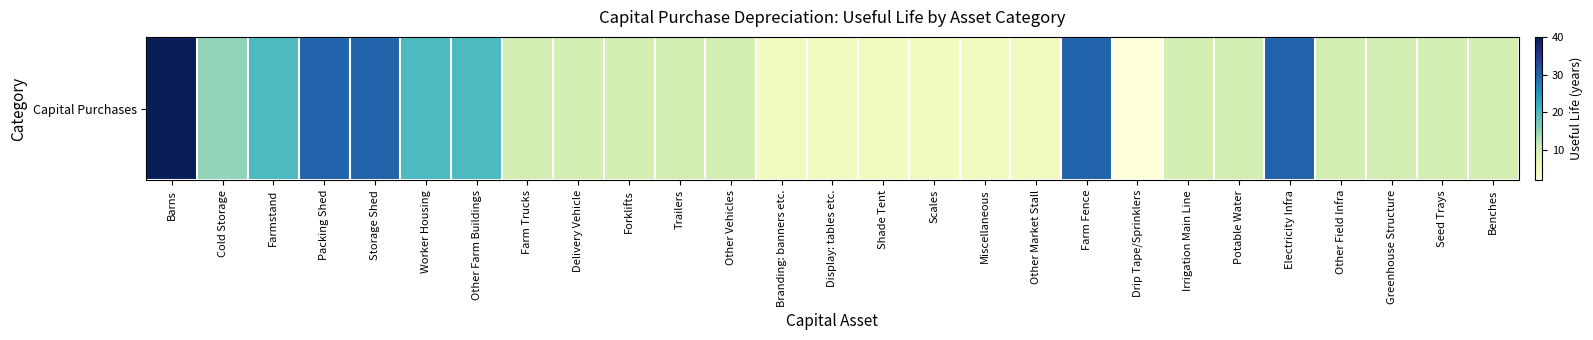

At which label does the data first exceed 10?

Barns